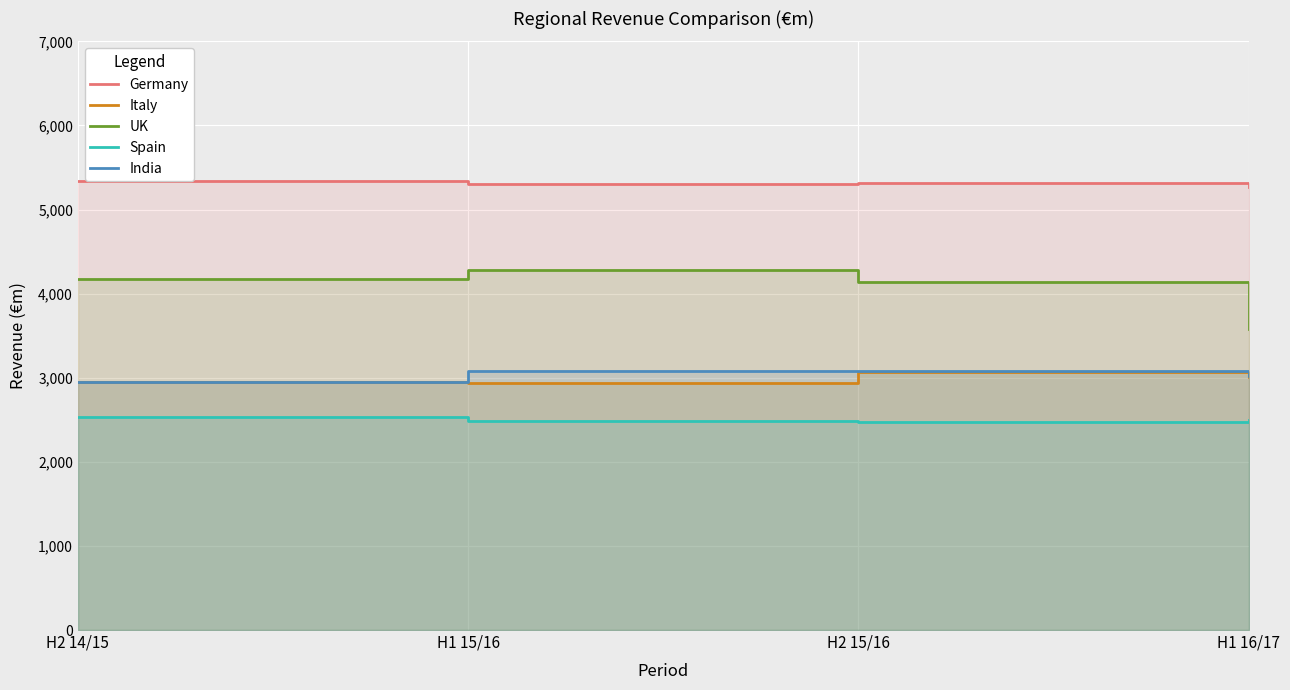

Between H1 16/17 and H2 15/16, which is larger?

H2 15/16